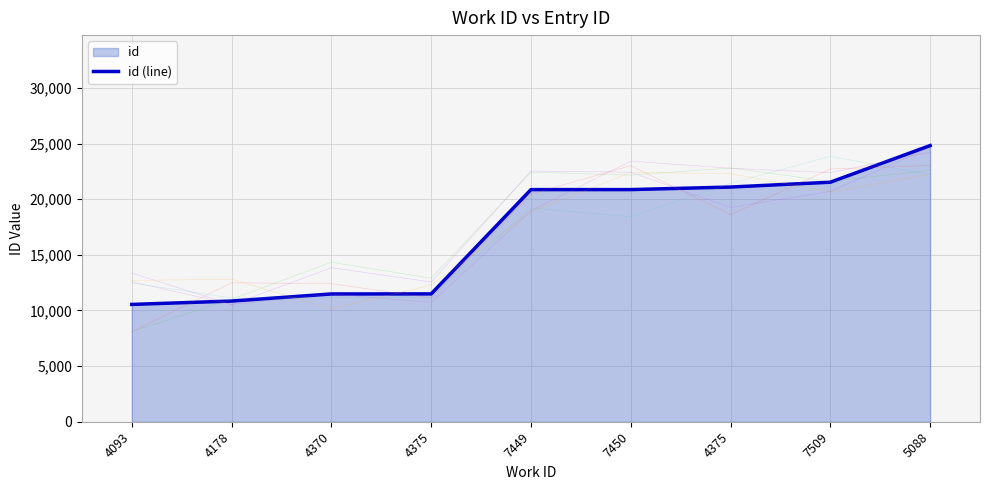

What is the difference between the values at 7509 and 4375?

10035